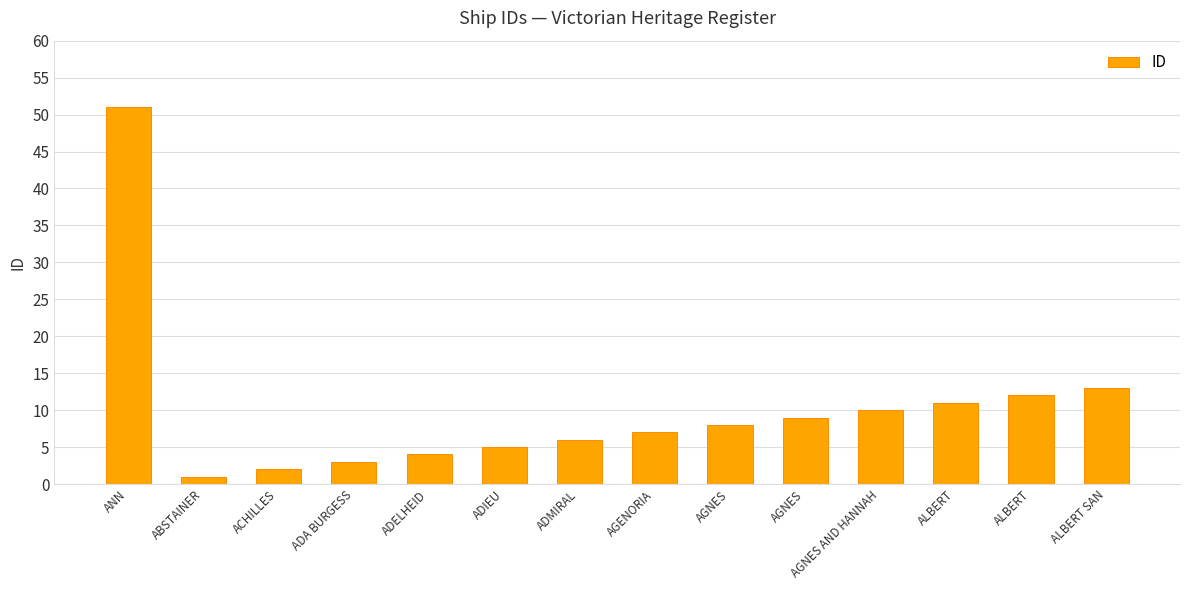

Is it true that the value at ADIEU is 5?

True